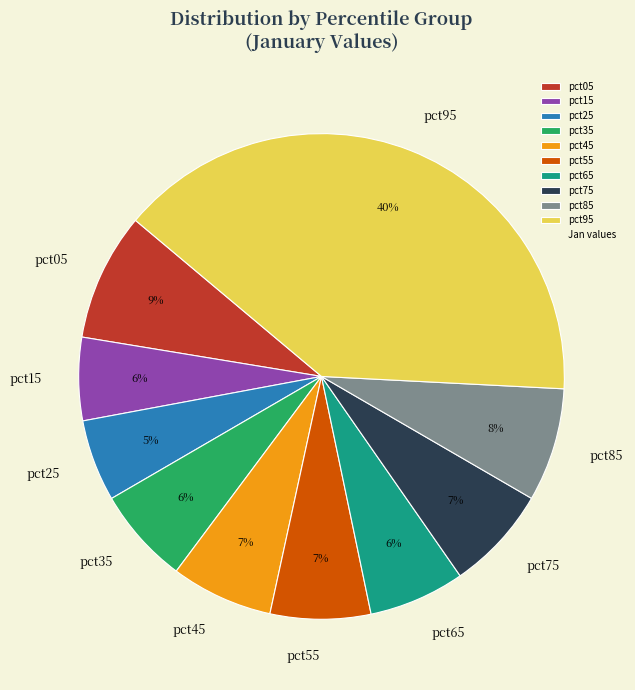

To the nearest percent, what is the combined percentage of pct75 and pct45?

14%